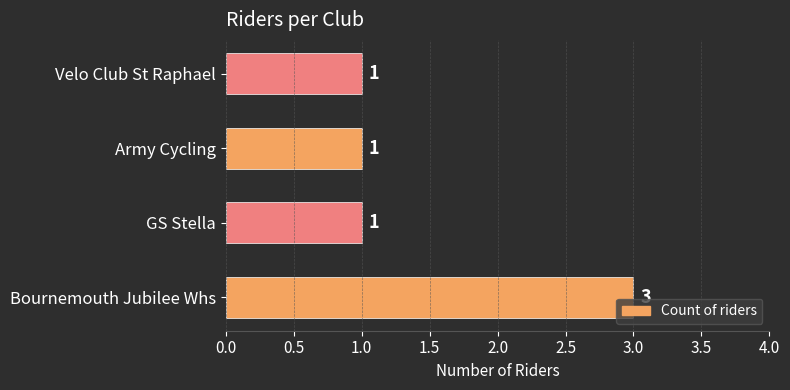

How many data points are above 1?

1